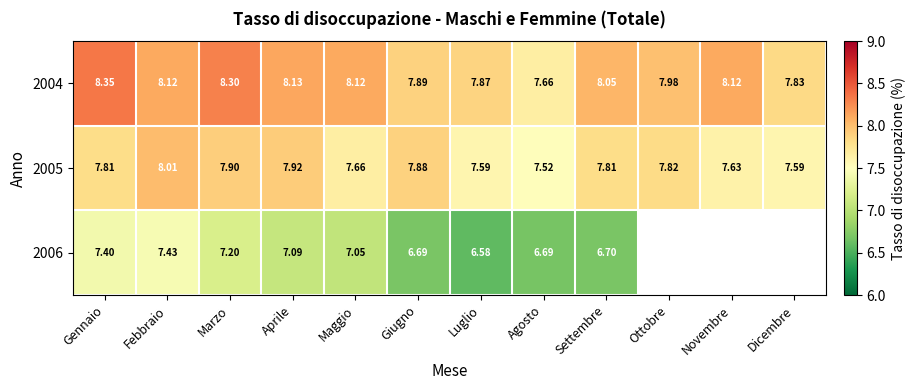

Is the value of 2004 at Settembre greater than the value of 2006 at Settembre?

Yes